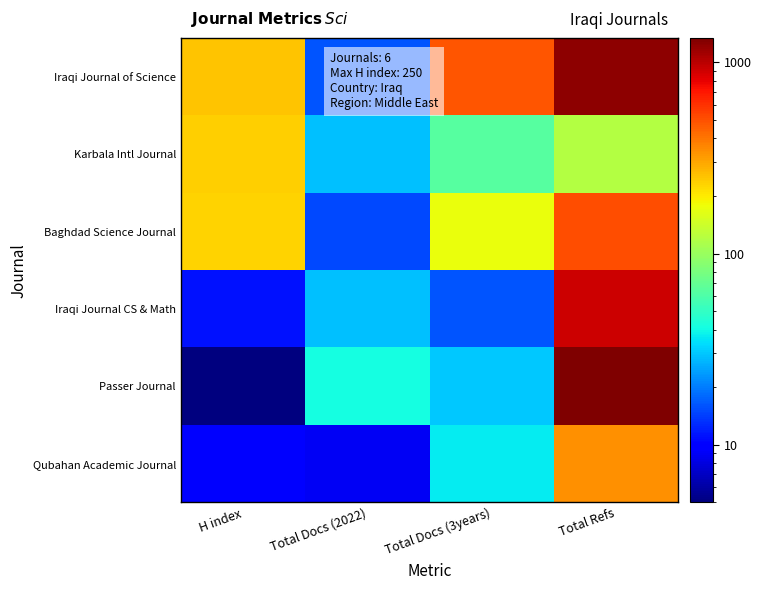

At how many categories does at least one series exceed 1013?

1